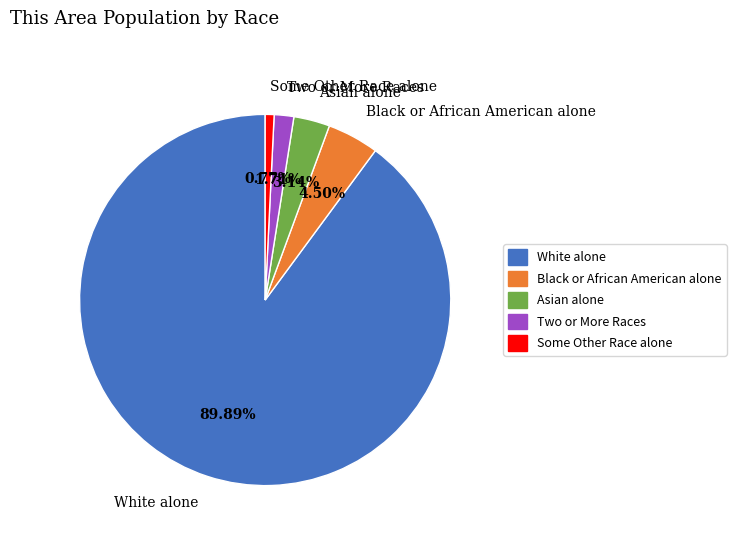

Combined, do Black or African American alone and Two or More Races account for over 50%?

No